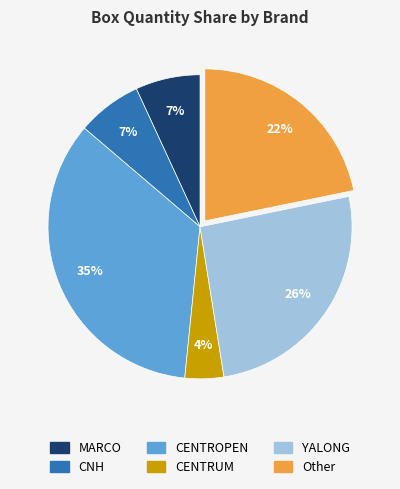

Combined, do YALONG and Other account for over 50%?

No